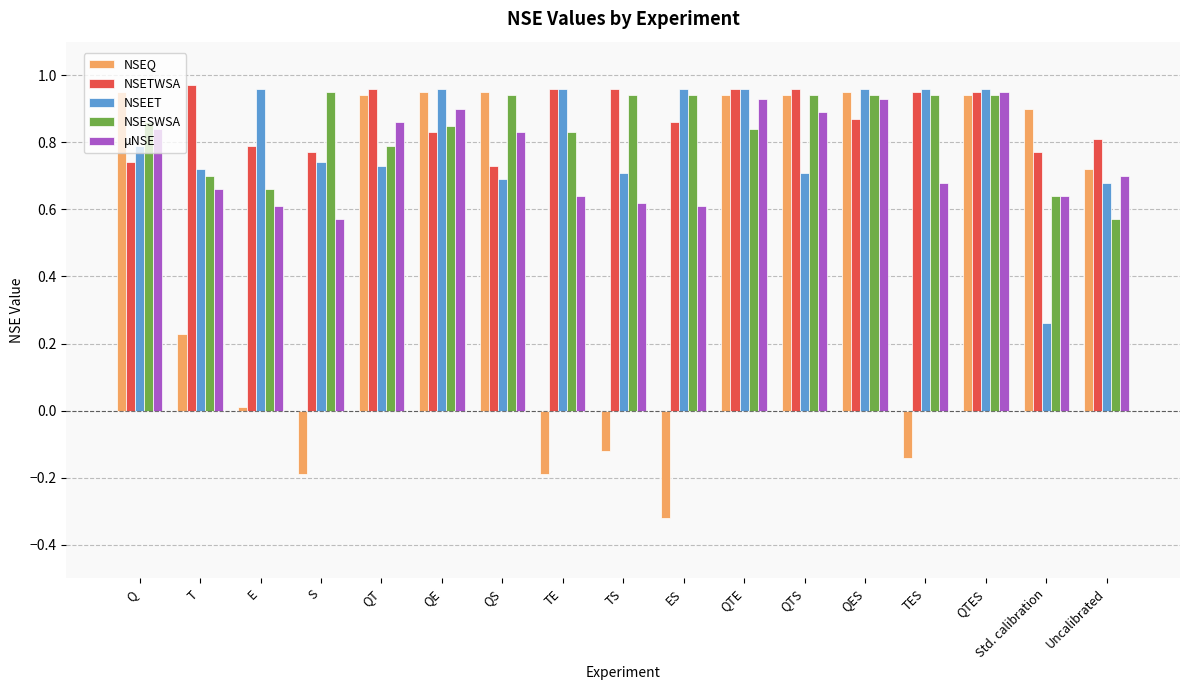

Is it true that NSETWSA equals 0.8 at E?

True